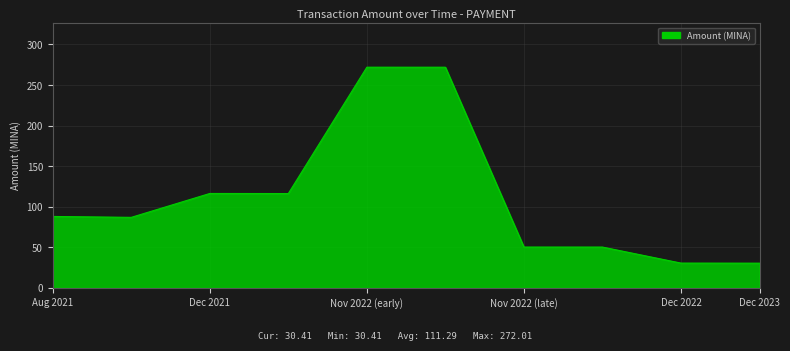

What is the smallest value displayed?

30.4